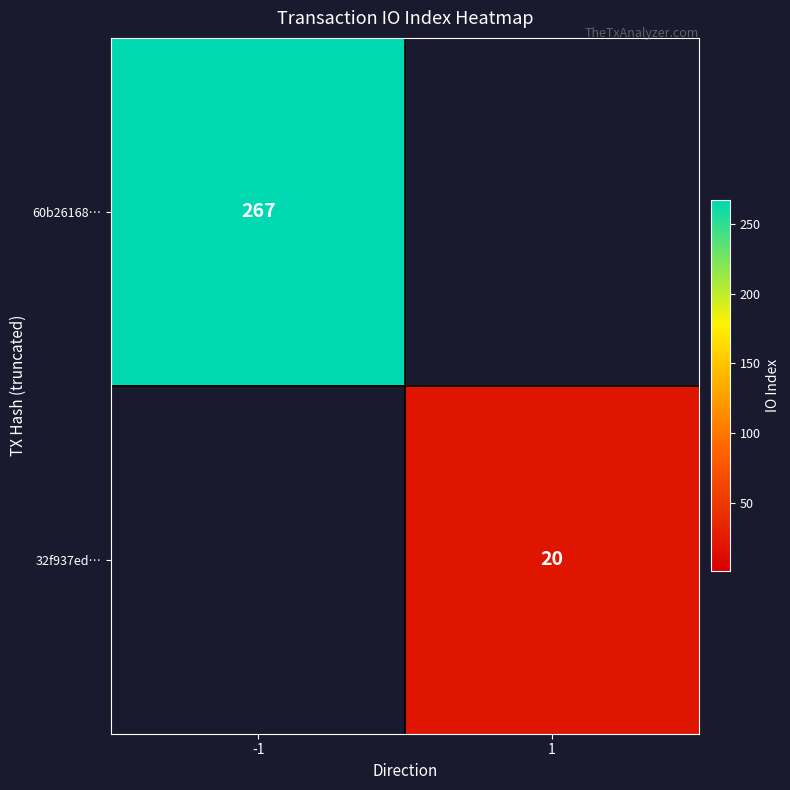

What is the total value across all series at -1?

267